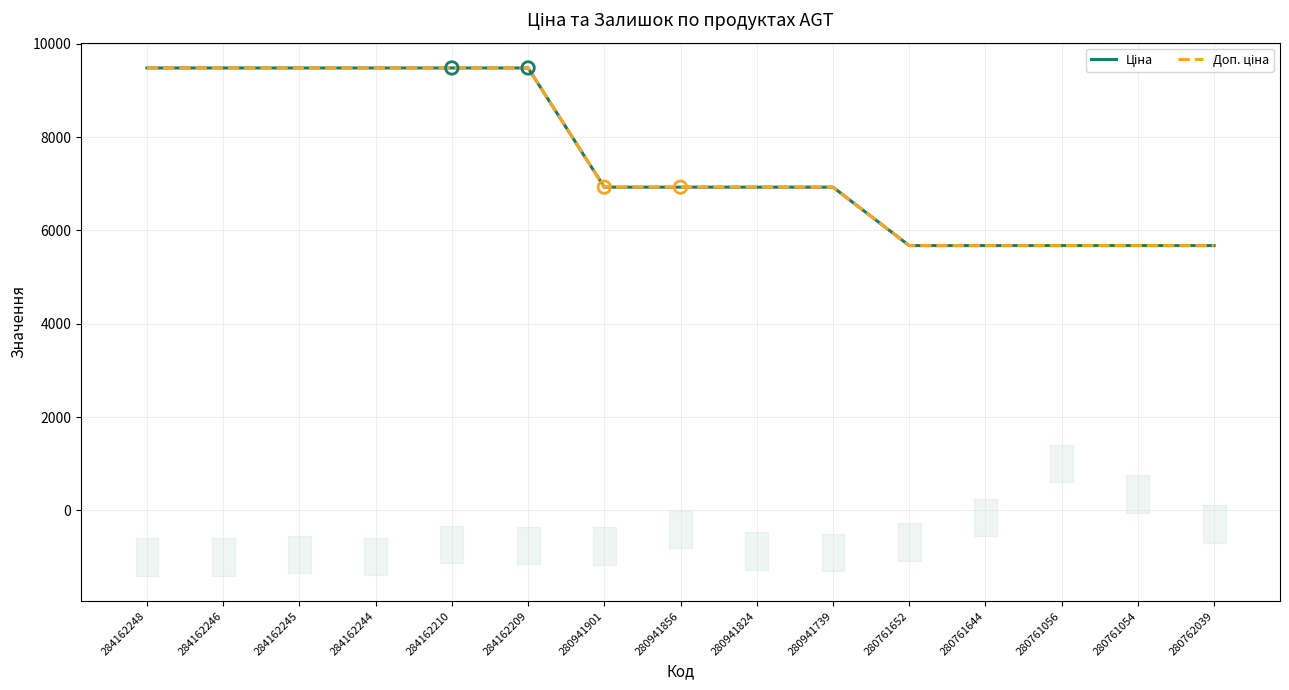

Is the value of Ціна at 280941856 greater than the value of Доп. ціна at 284162248?

No